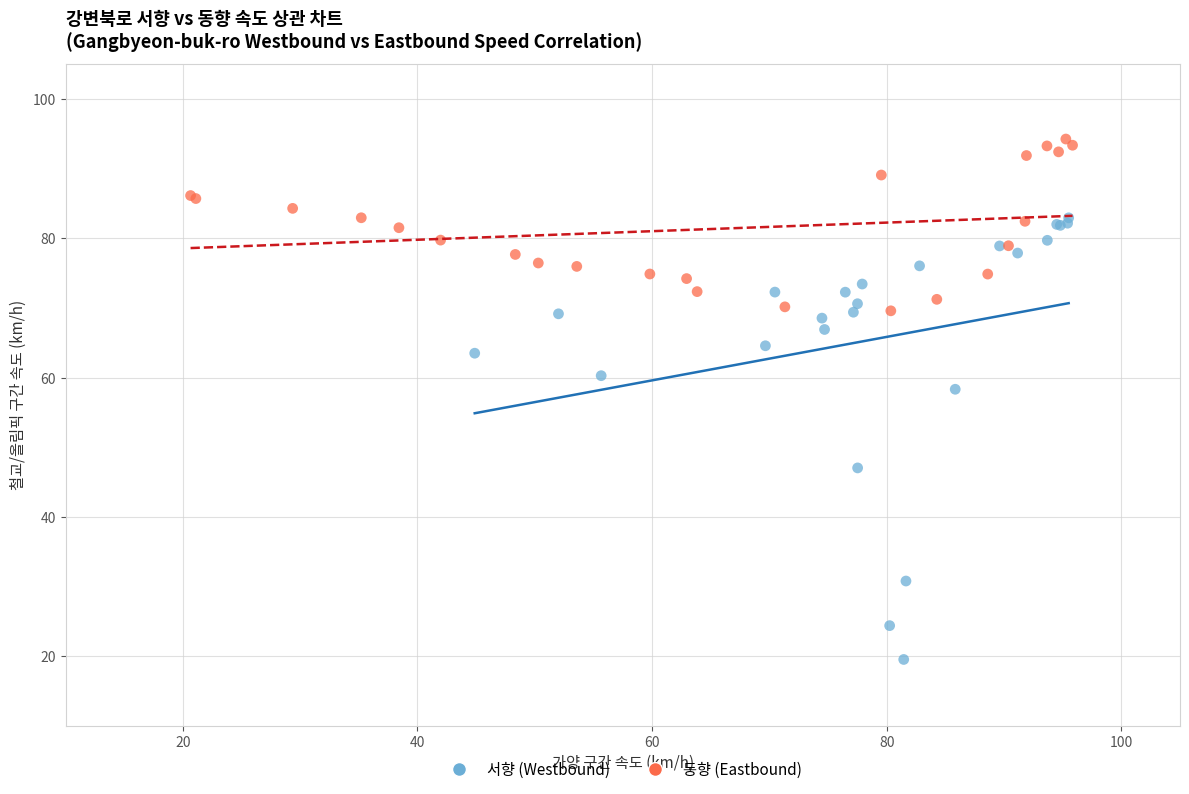

Which series contains the lowest Y value?

서향 (Westbound)